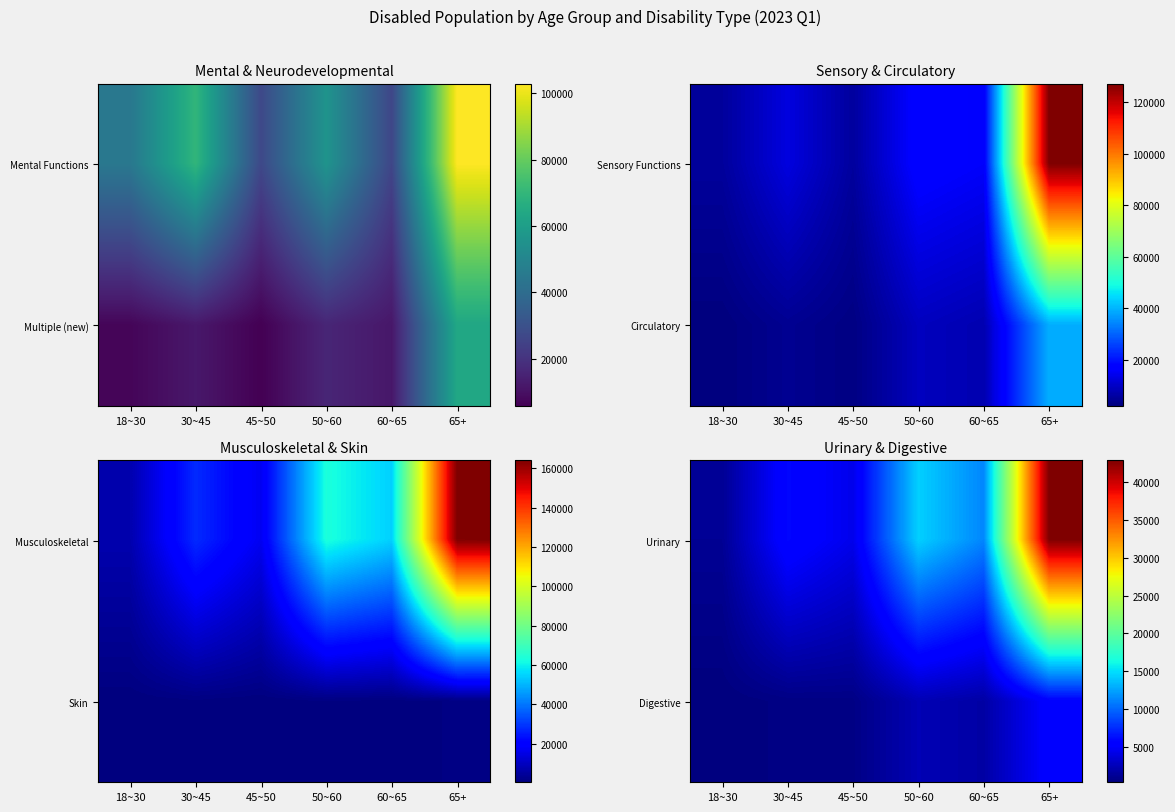

Reading left to right, list all the values displayed in this chart.

Urinary: 18~30=1194	30~45=5912	45~50=4392	50~60=14413	60~65=11322	65+=42886
Digestive: 18~30=363	30~45=598	45~50=651	50~60=2380	60~65=1803	65+=5563